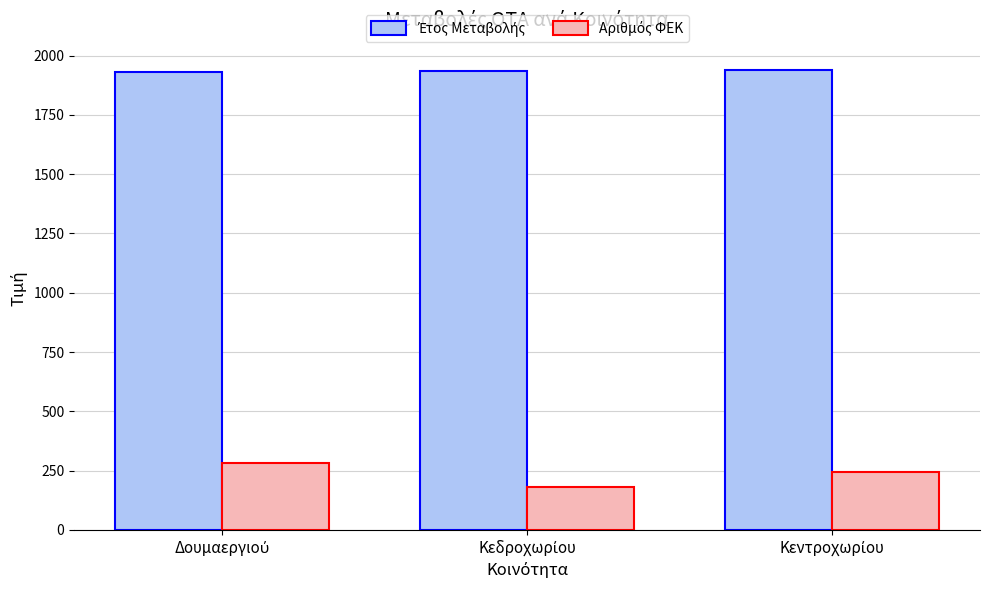

At how many categories does at least one series exceed 765?

3